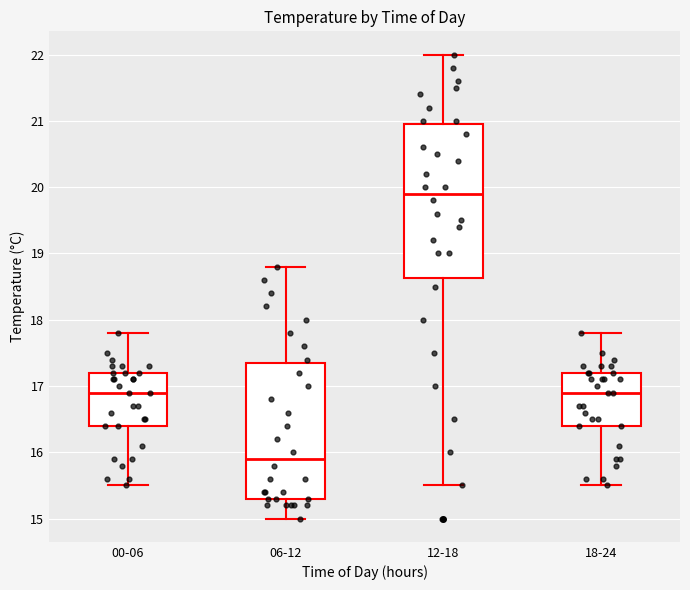

Which box has the highest median line?

12-18